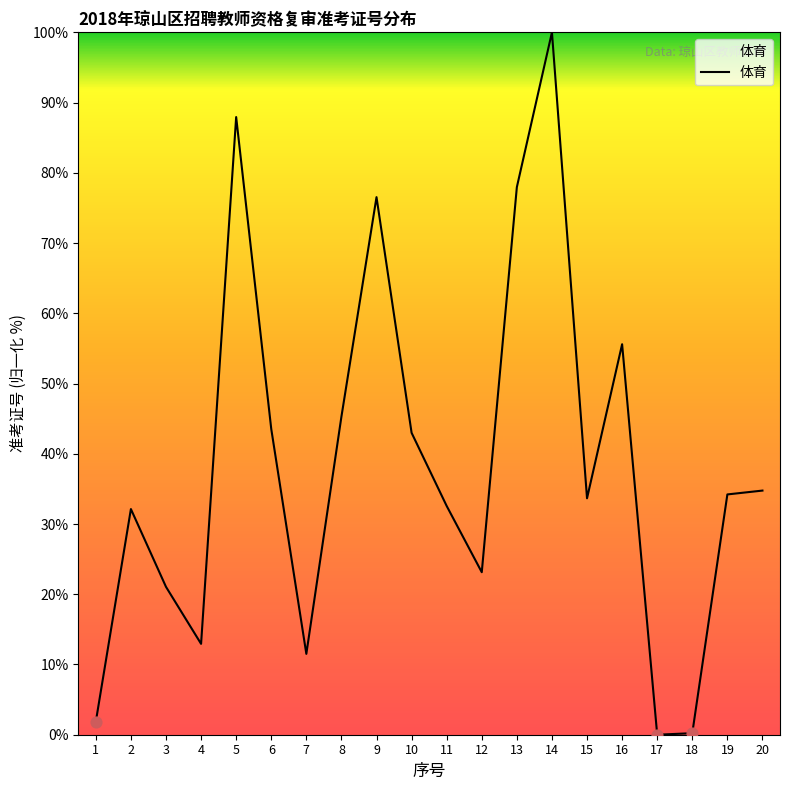

What is the change in value from 3 to 13?

+56.9